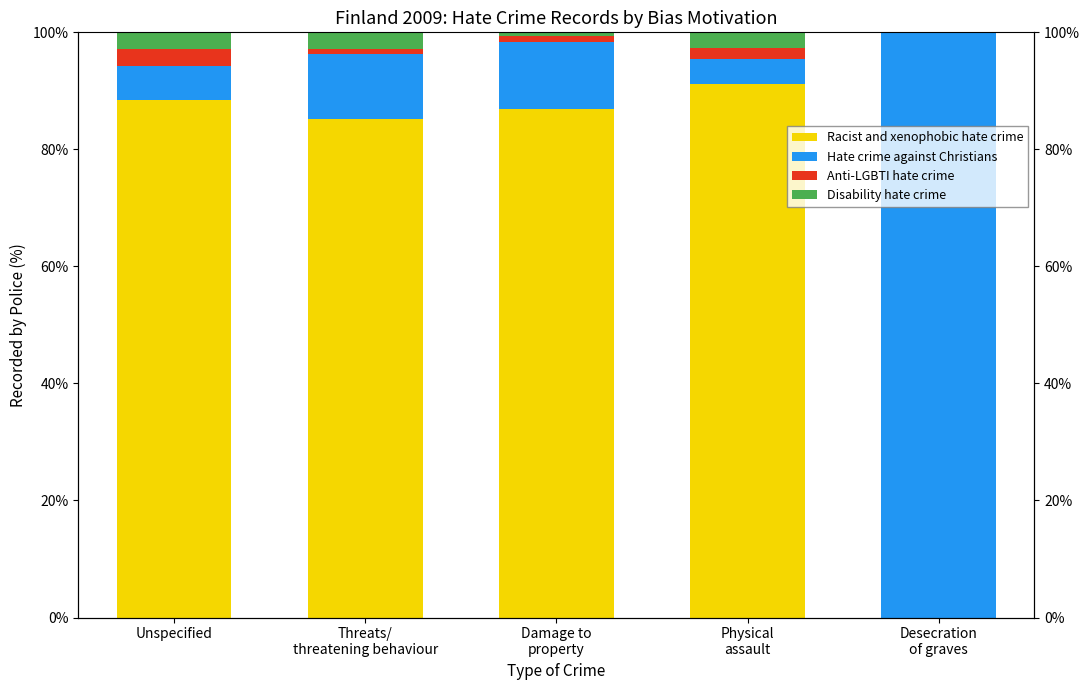

Reading right to left, list all the values displayed in this chart.

Racist and xenophobic hate crime: Desecration
of graves=0.0	Physical
assault=91.2	Damage to
property=86.9	Threats/
threatening behaviour=85.1	Unspecified=88.4
Hate crime against Christians: Desecration
of graves=100.0	Physical
assault=4.2	Damage to
property=11.4	Threats/
threatening behaviour=11.2	Unspecified=5.8
Anti-LGBTI hate crime: Desecration
of graves=0.0	Physical
assault=1.8	Damage to
property=1.1	Threats/
threatening behaviour=0.9	Unspecified=2.9
Disability hate crime: Desecration
of graves=0.0	Physical
assault=2.7	Damage to
property=0.6	Threats/
threatening behaviour=2.8	Unspecified=2.9